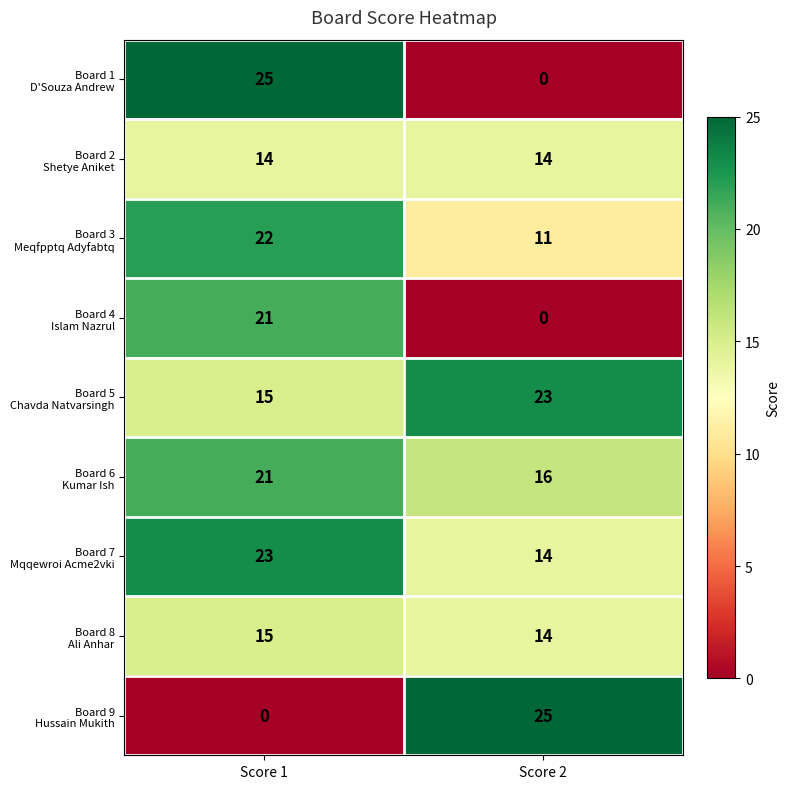

What is the spread (max minus min) of values at Score 2?

25